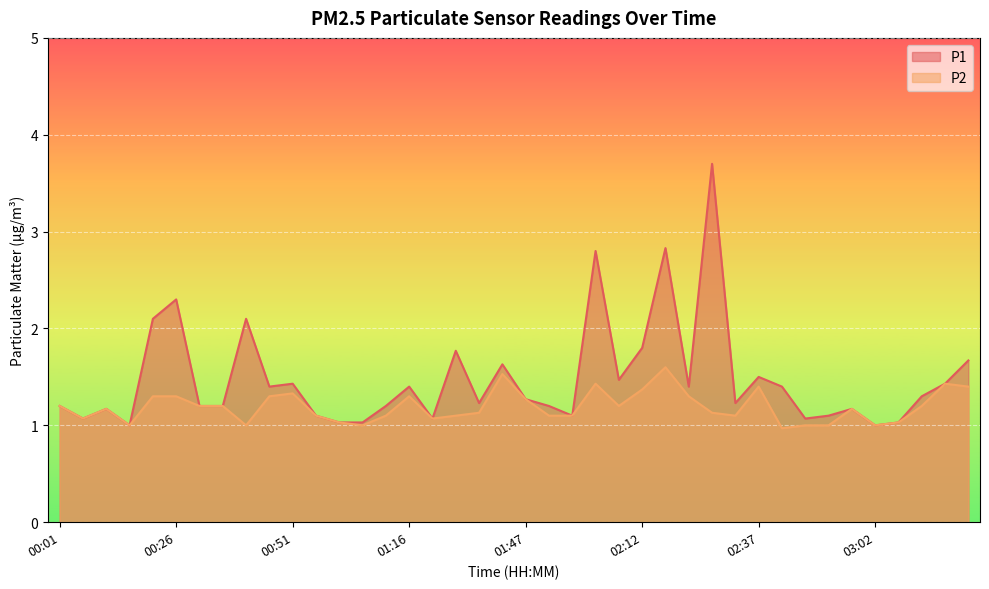

What is the sum of the P2 values at 02:42 and 00:56?

2.1